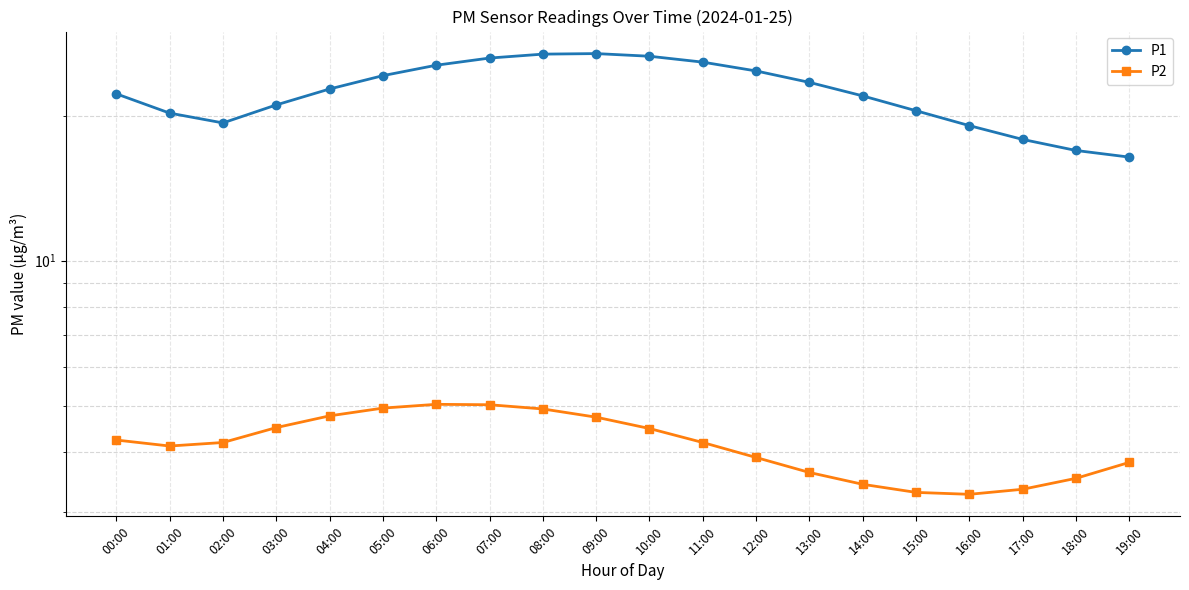

What is the difference between the maximum and minimum values in the P2 series?

1.8